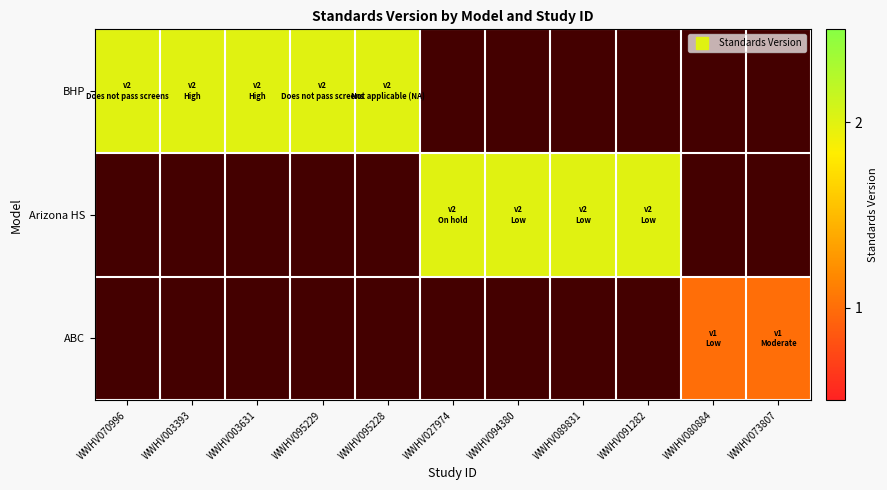

Between WWHV027974 and WWHV089831, which is larger?

WWHV089831